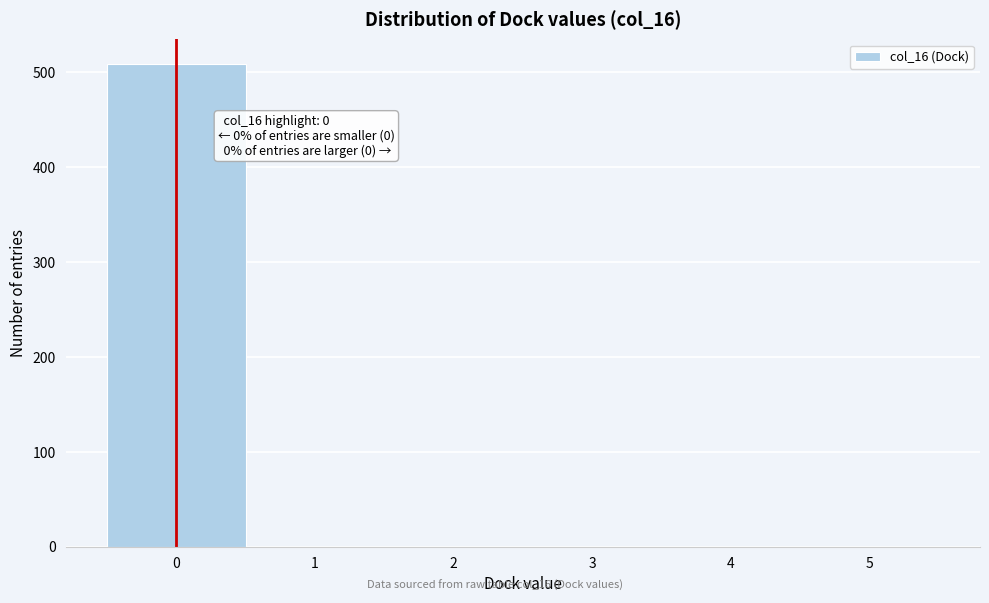

Which range on the x-axis has the tallest bar?

-0.5 to 0.5